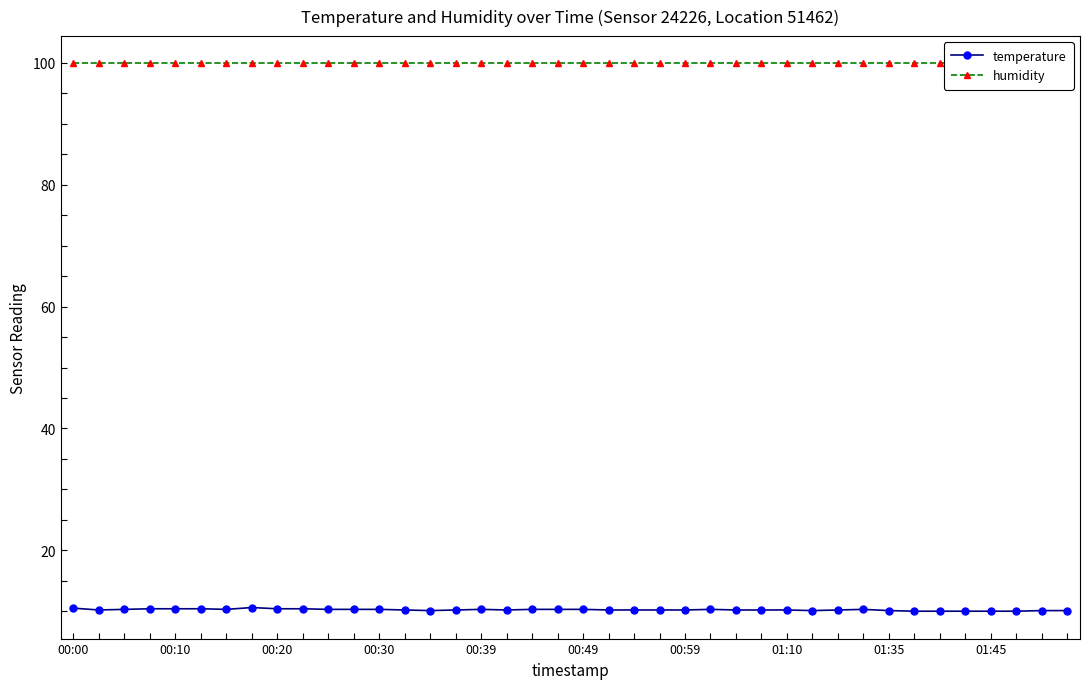

How many categories are shown in the chart?

40